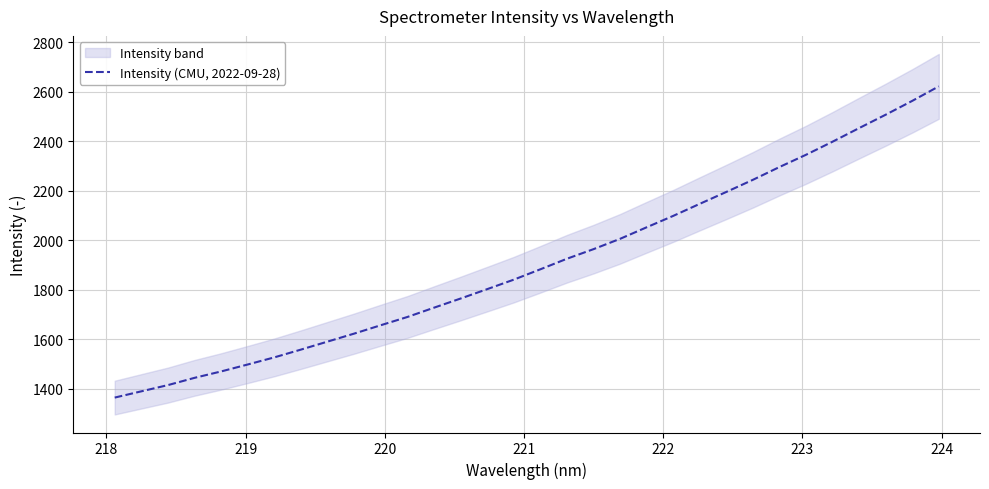

What is the minimum value for Intensity (CMU, 2022-09-28)?

1363.9